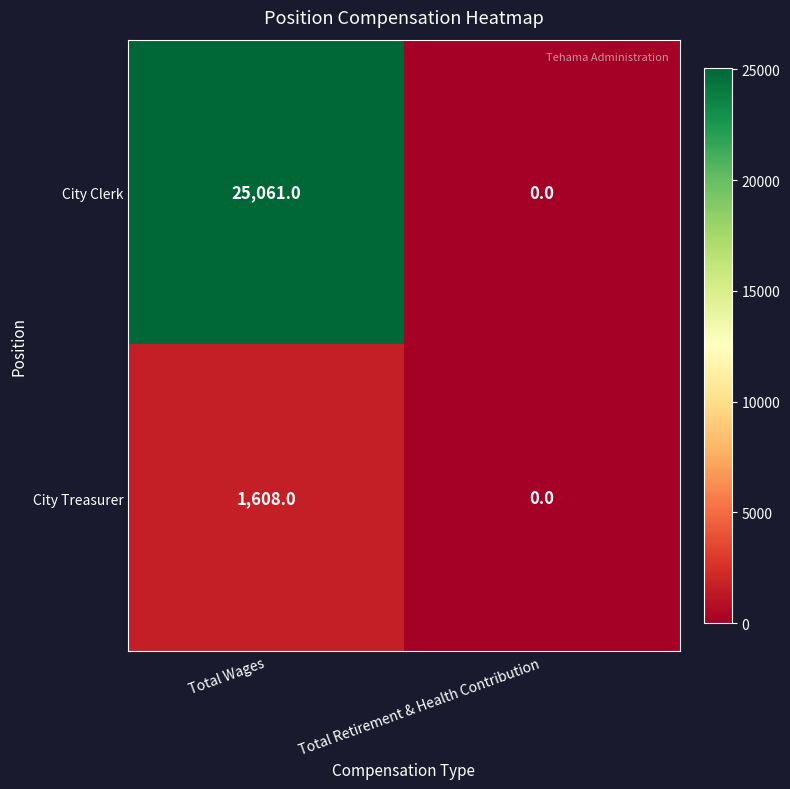

At how many categories does at least one series exceed 13545?

1